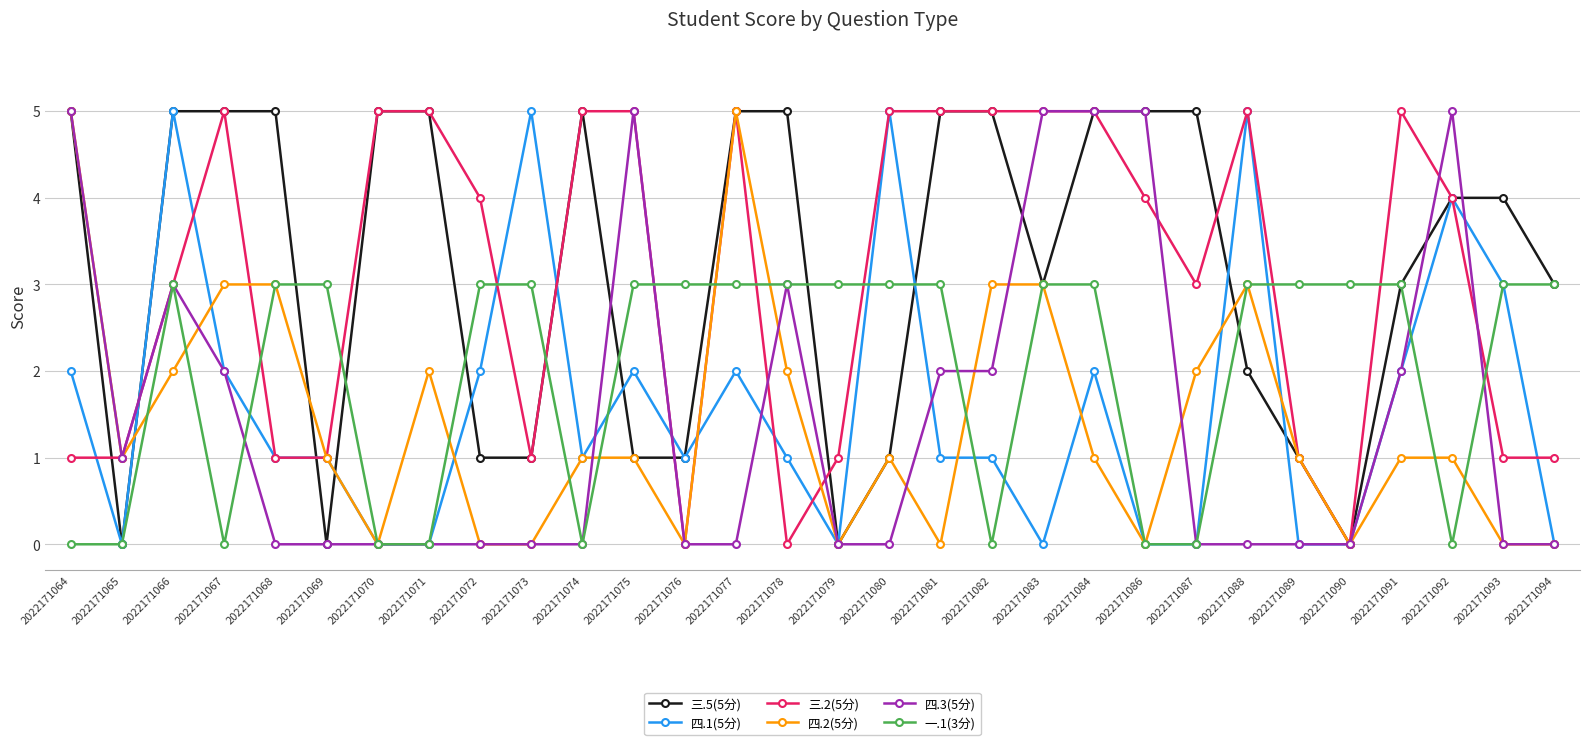

True or false: 三.2(5分) has more than 0 points higher than both neighbors.

True